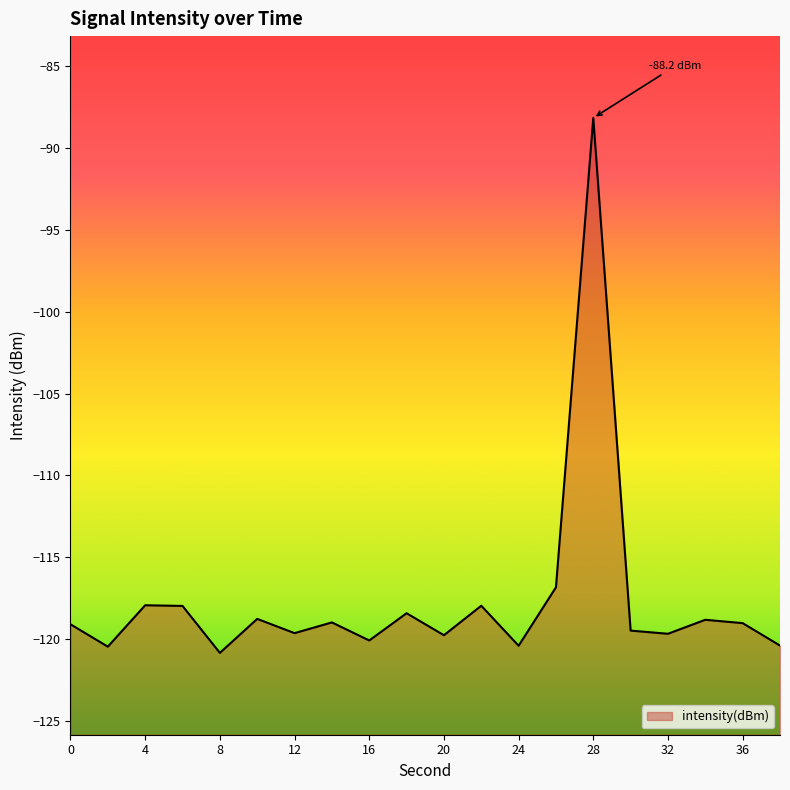

The chart shows a value of -178.7 at 34. True or false?

False